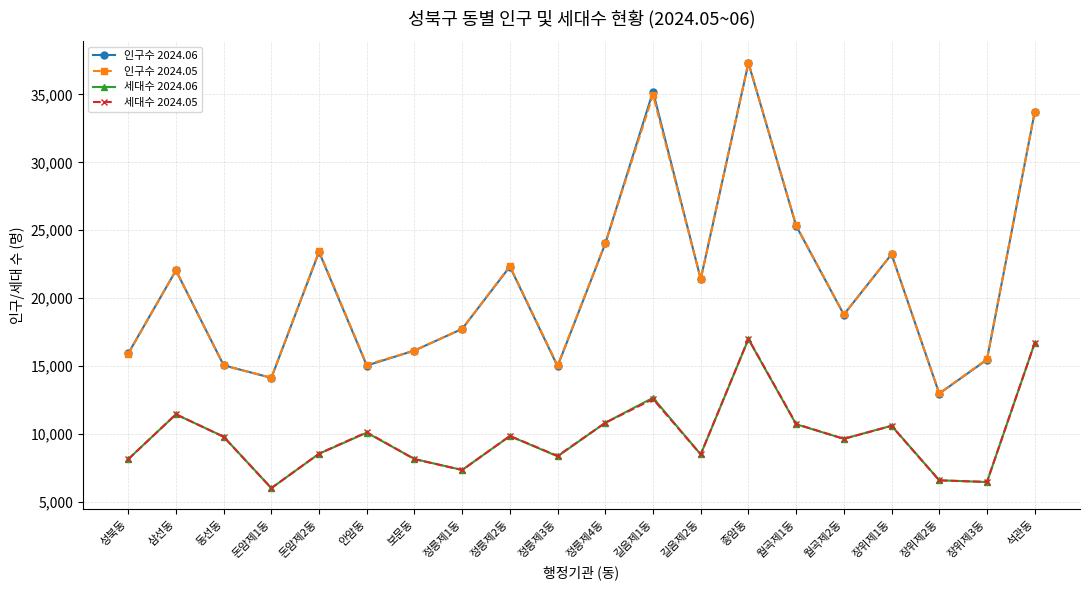

Which series changed the most between 정릉제4동 and 석관동?

인구수 2024.05